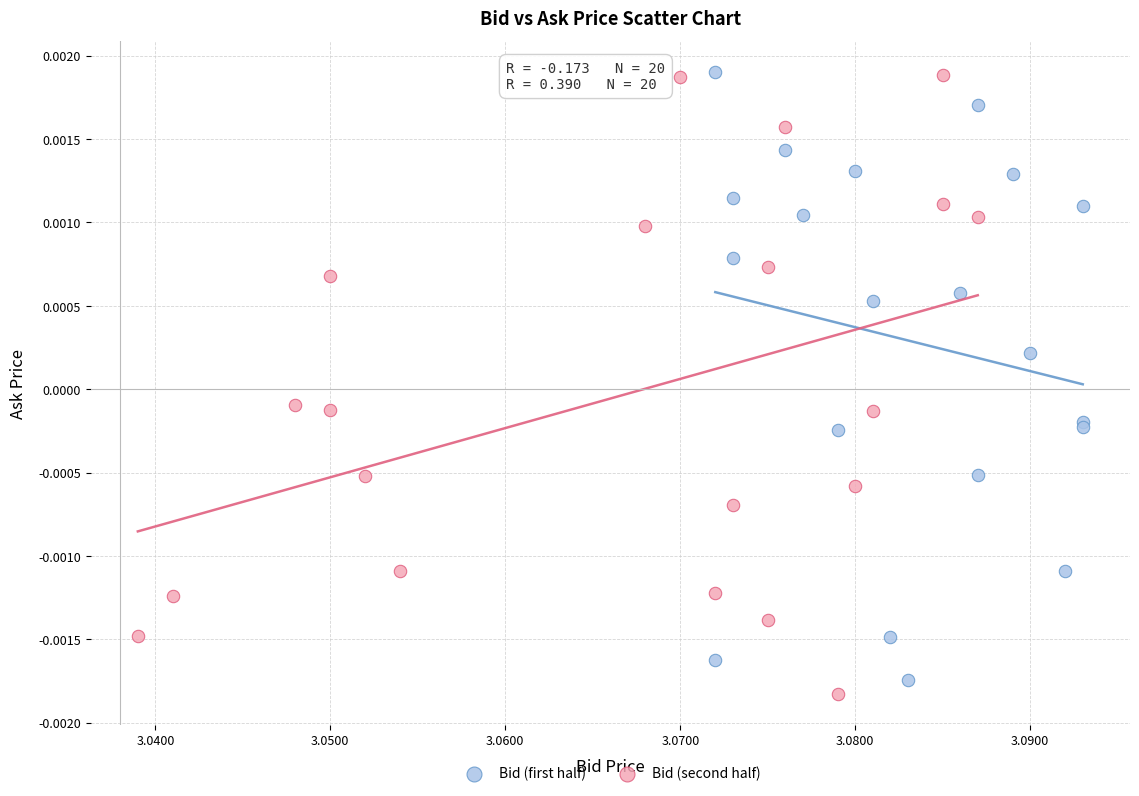

What are all the series names shown in the legend?

Bid (first half), Bid (second half)